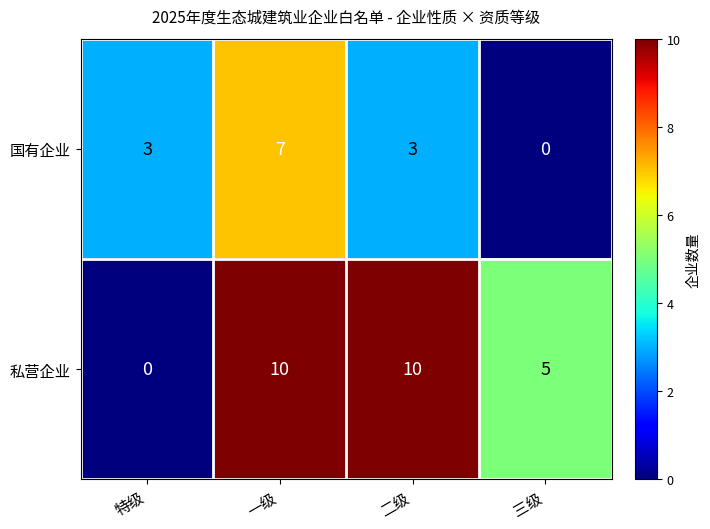

Is it true that 私营企业 equals 3 at 三级?

False